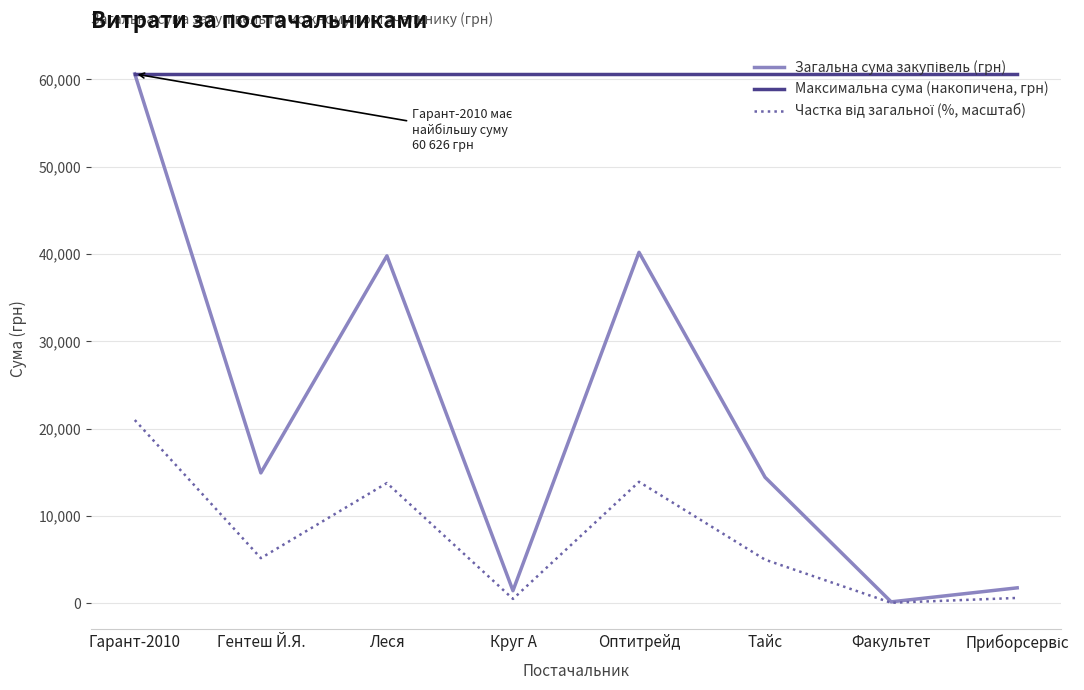

What is the approximate value of Максимальна сума (накопичена, грн) at Оптитрейд?

60626.9